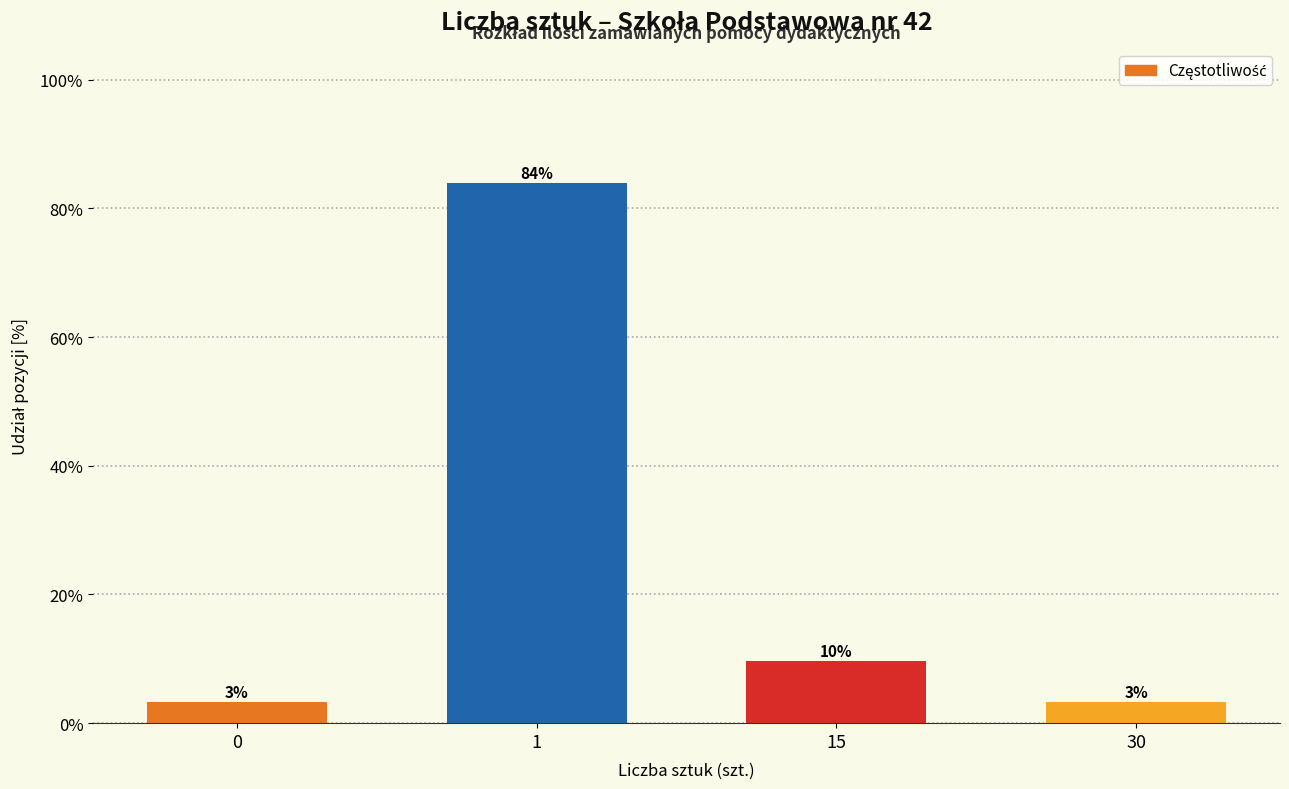

How many bars are there in total?

4